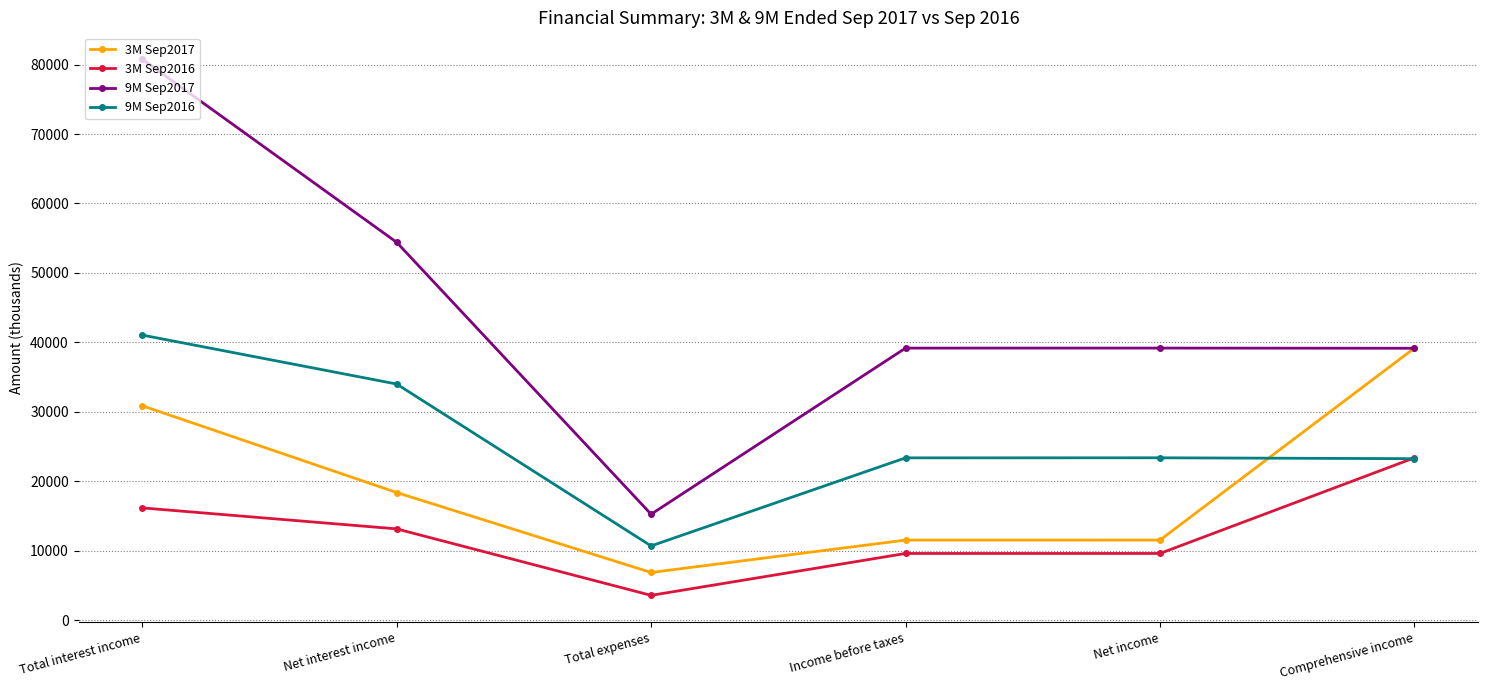

True or false: 3M Sep2017 and 3M Sep2016 intersect in this chart.

False